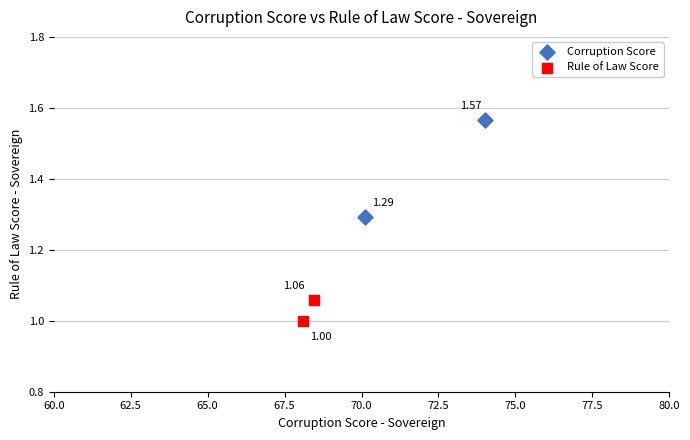

Which series has the widest spread of Y values?

Corruption Score